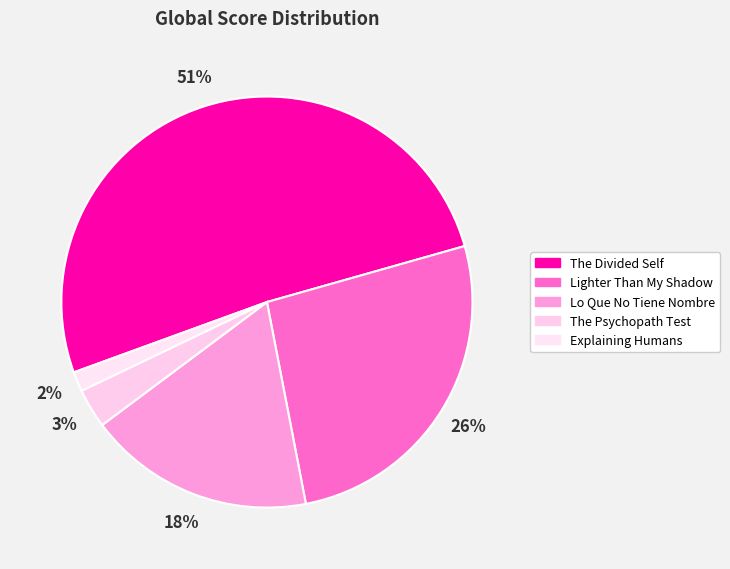

To the nearest percent, what portion does Explaining Humans represent?

2%